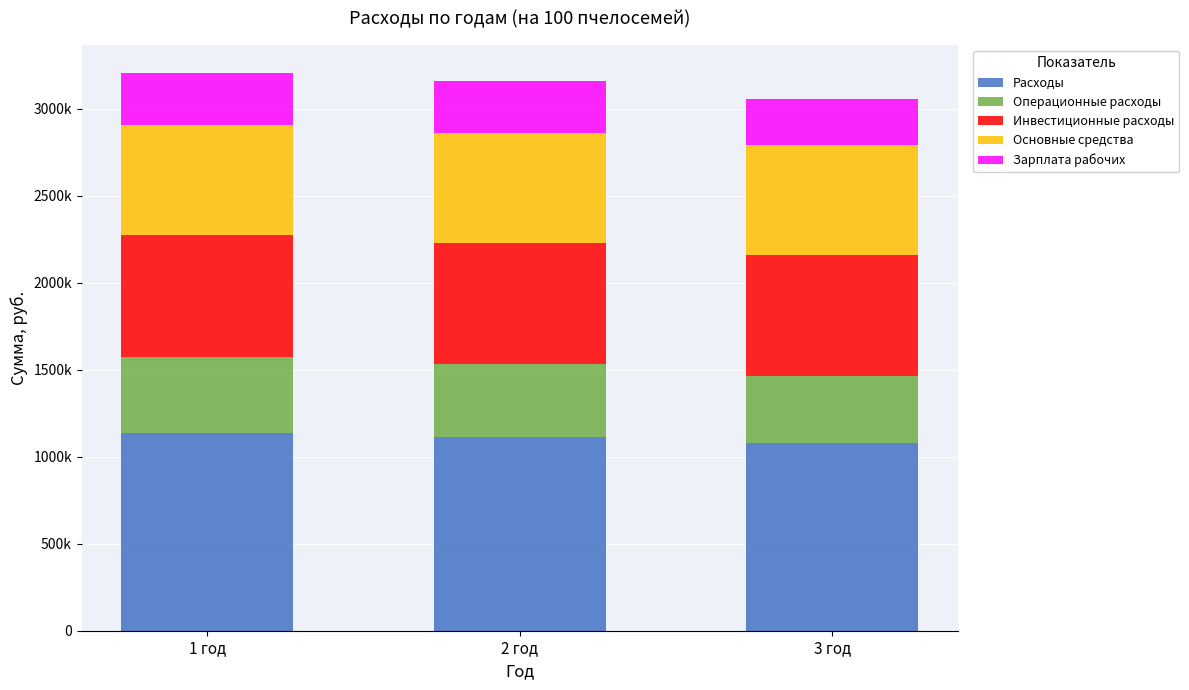

What is the sum of all Основные средства values?

1902502.0